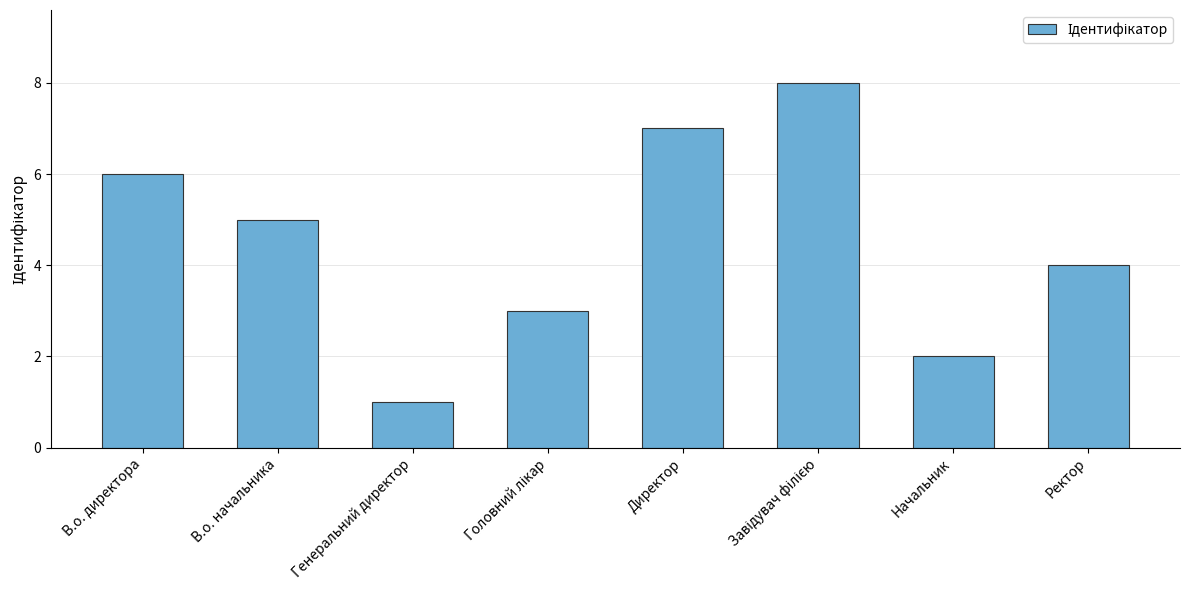

Which label corresponds to the smallest value in the chart?

Генеральний директор